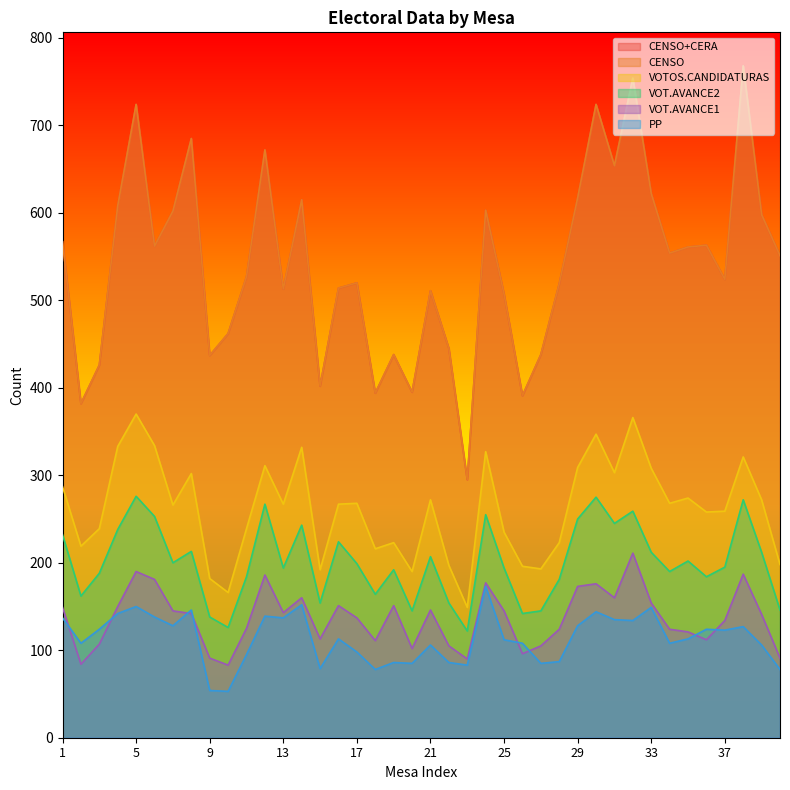

What is the total value across all series at 2?

1337